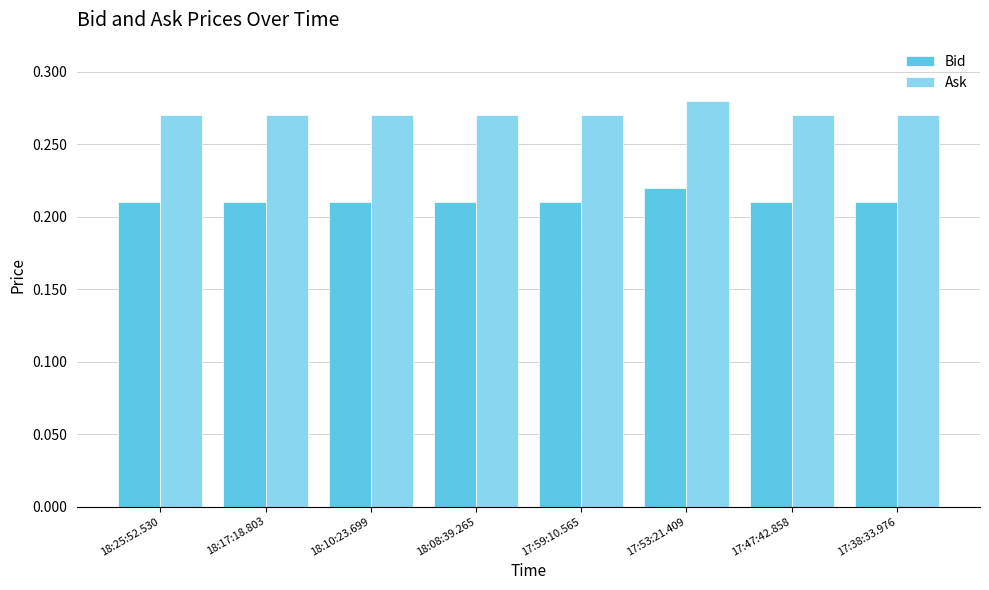

How many Ask values are between 0 and 1?

8